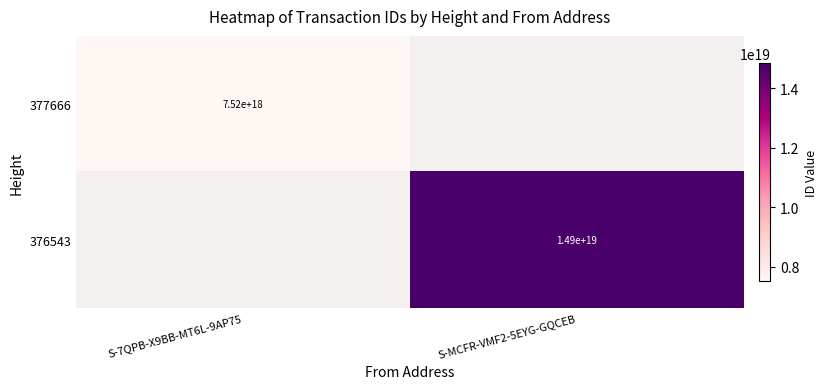

What is the minimum value shown in the chart?

7516550027278311424.0